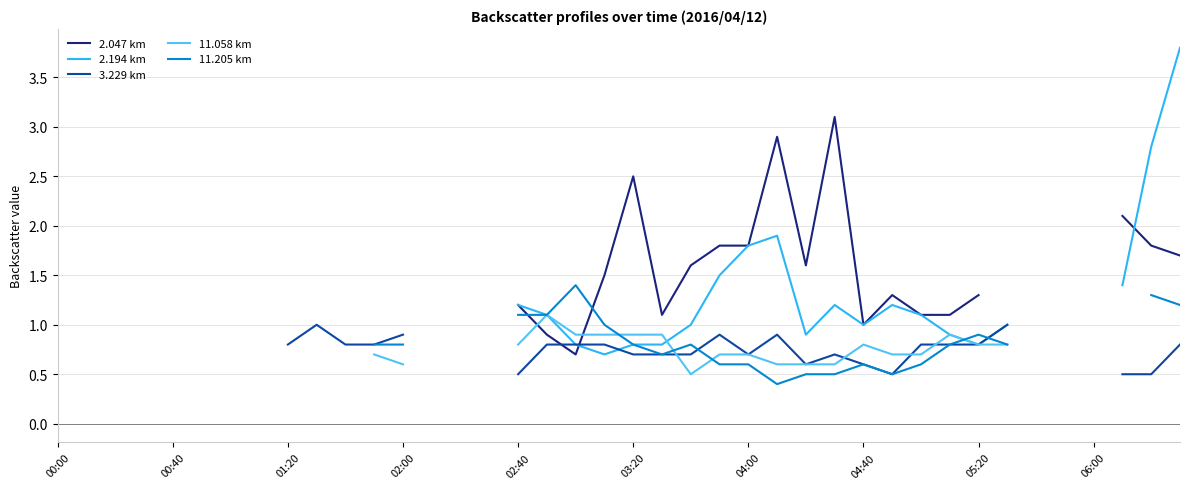

What position from the left is 38?

39